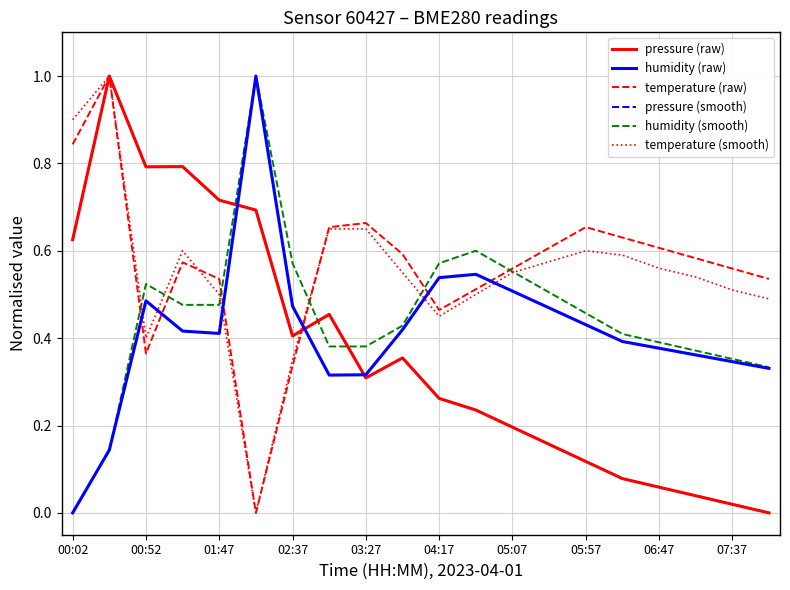

Does the chart display data point markers on the line(s)?

No